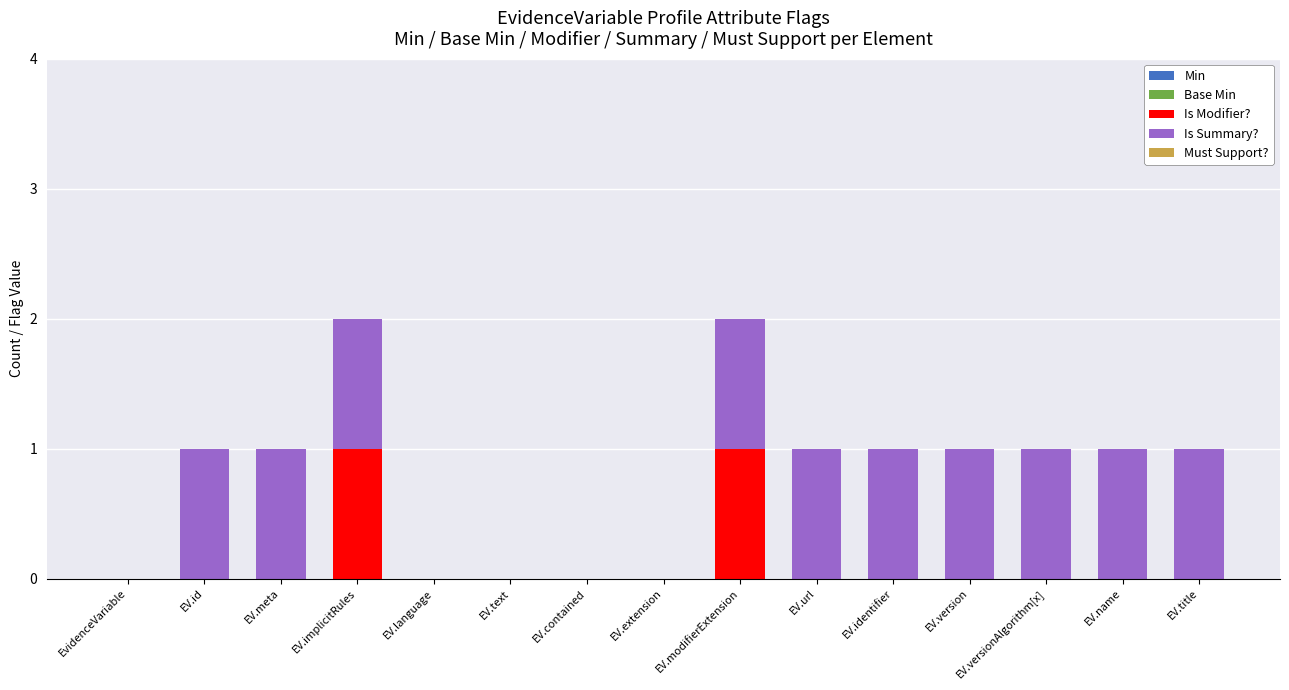

The value of Is Modifier? at EV.modifierExtension is 1. True or false?

True